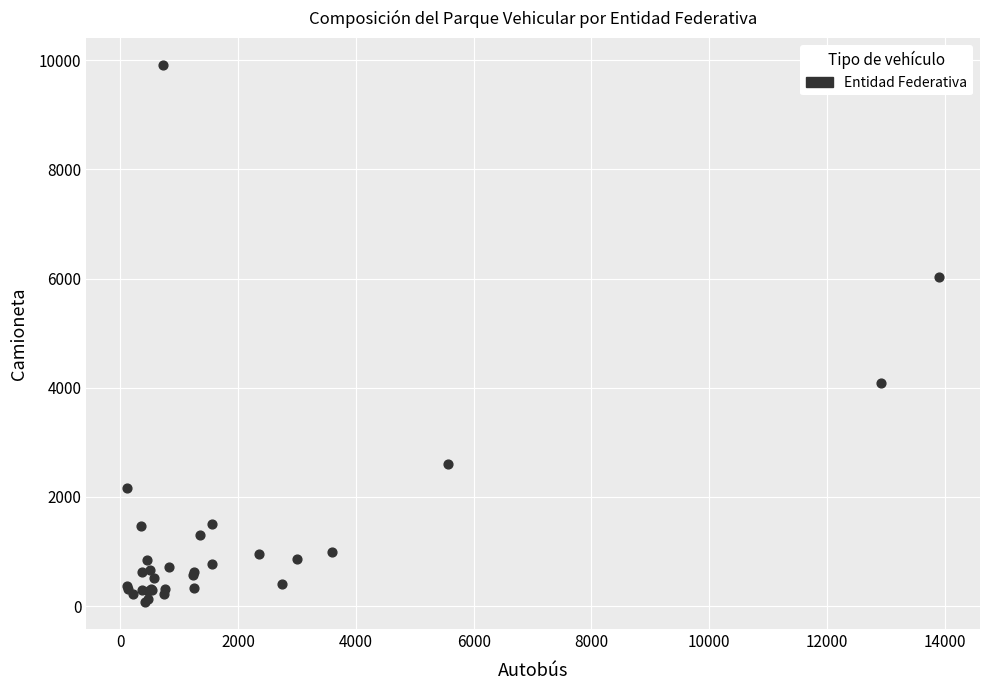

What Y value in the scatter plot is closest to 4993?

4093